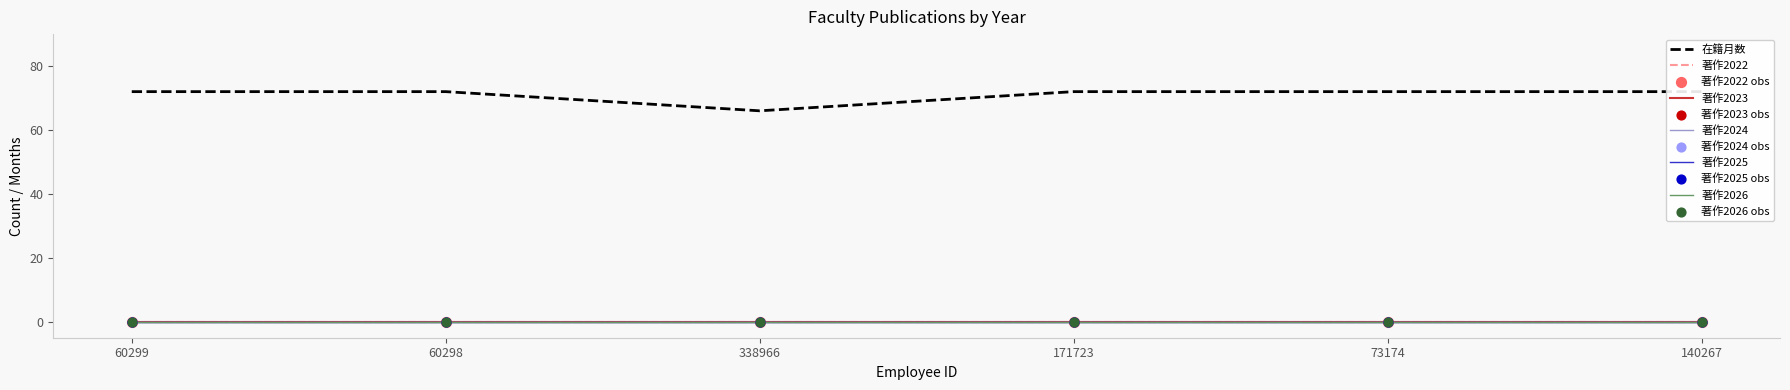

Is the value of 著作2026 at 60298 greater than the value of 著作2023 at 60298?

No